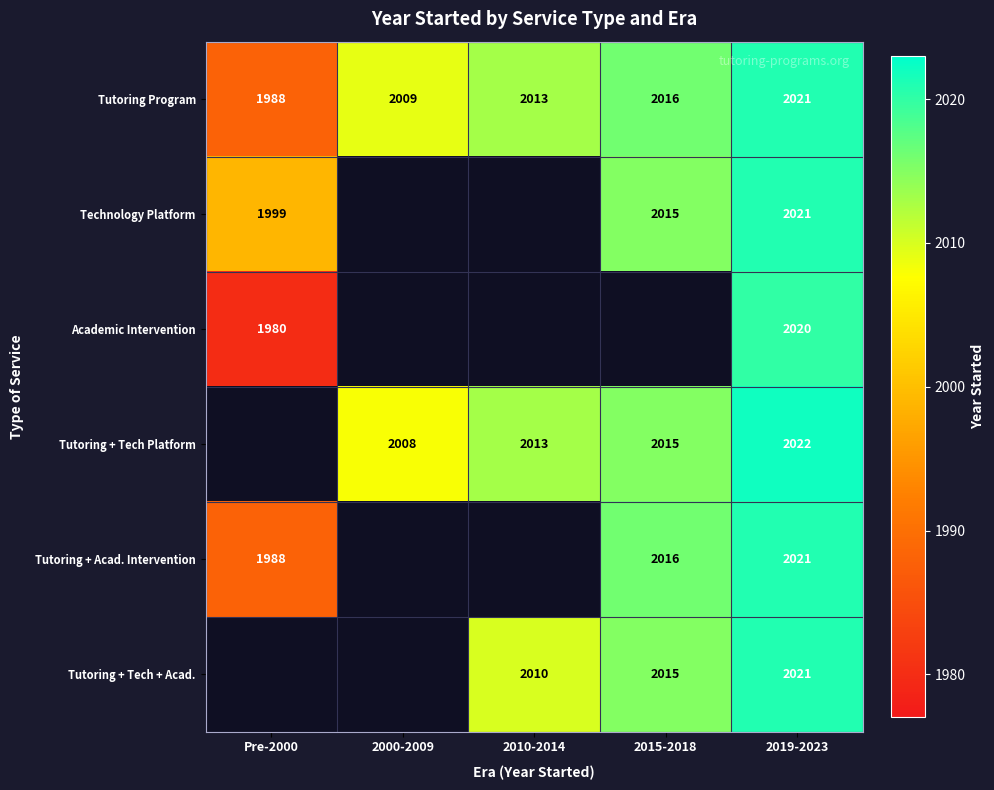

True or false: Tutoring + Tech + Acad. has a value of 1409 at 2019-2023.

False